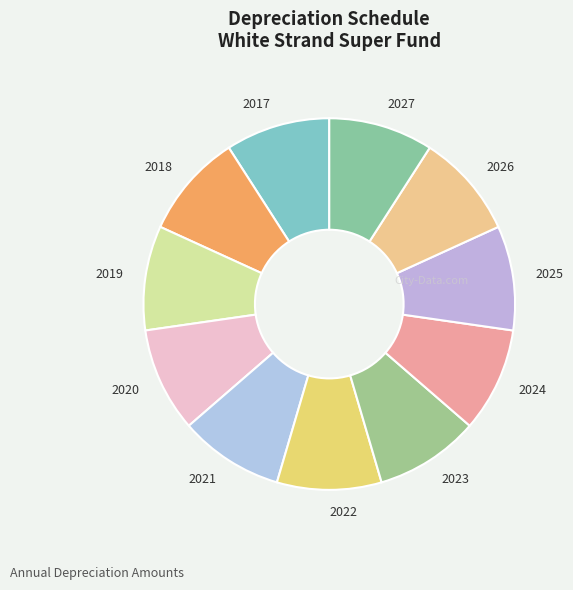

Is it true that 2018 is 9% of the pie?

True